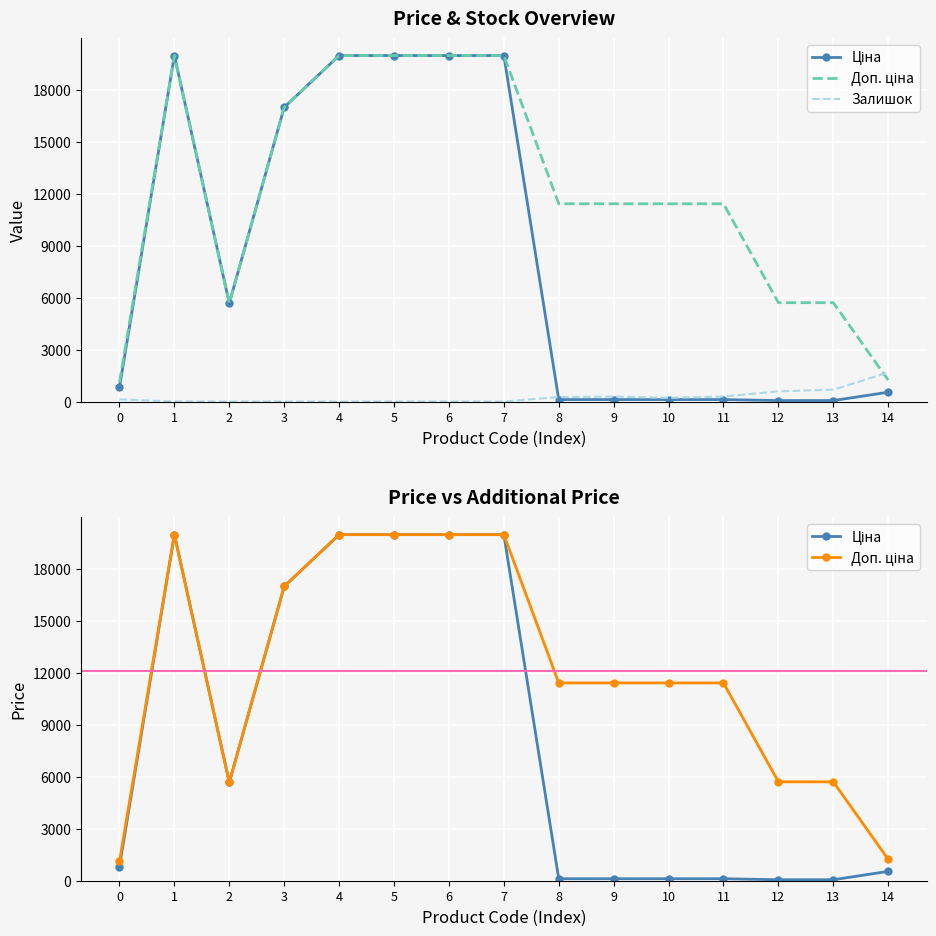

At which category does Доп. ціна reach its first local peak?

1